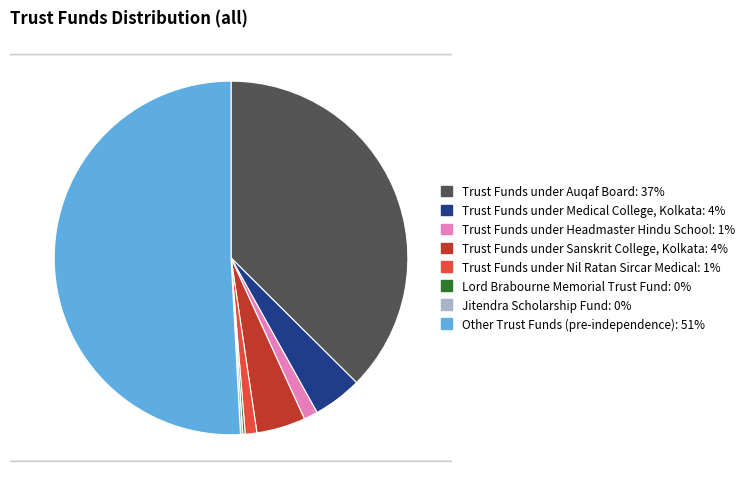

Combined, what portion of the pie is Jitendra Scholarship Fund and Other Trust Funds (pre-independence)?

51.1%